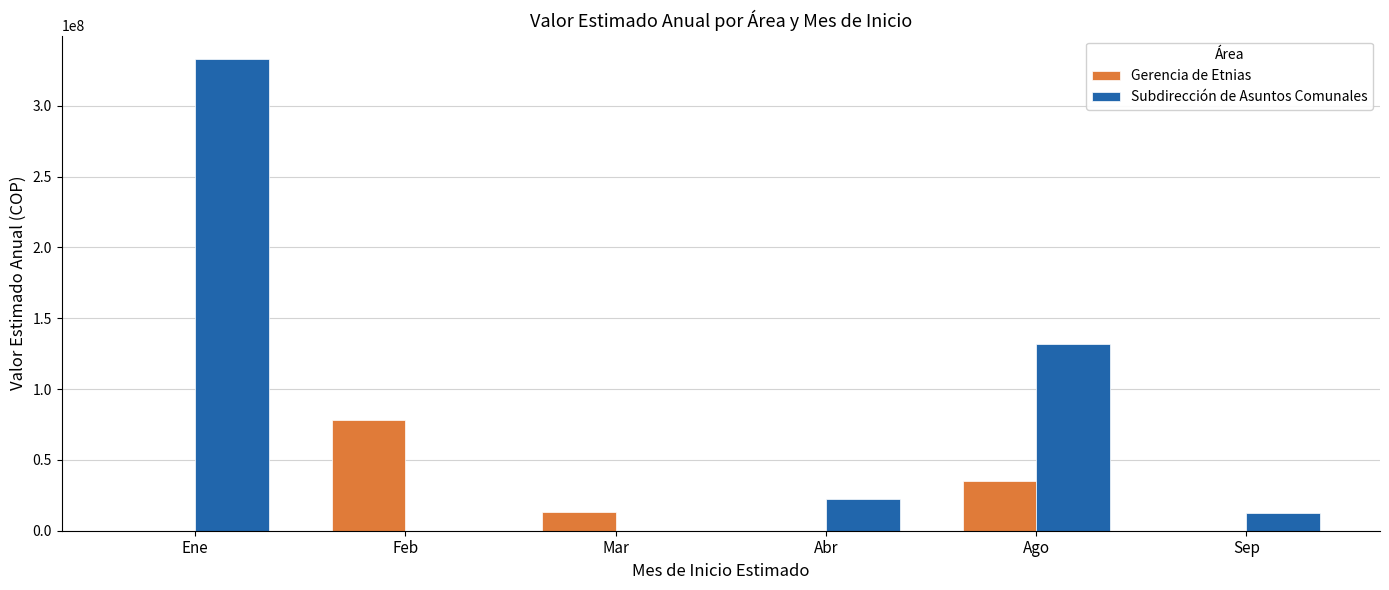

What is the total value across all series at Sep?

12600000